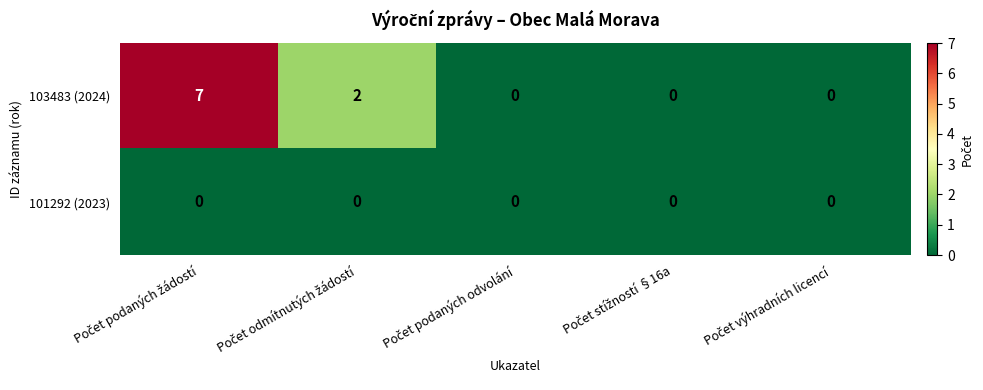

How many series are shown in this chart?

2